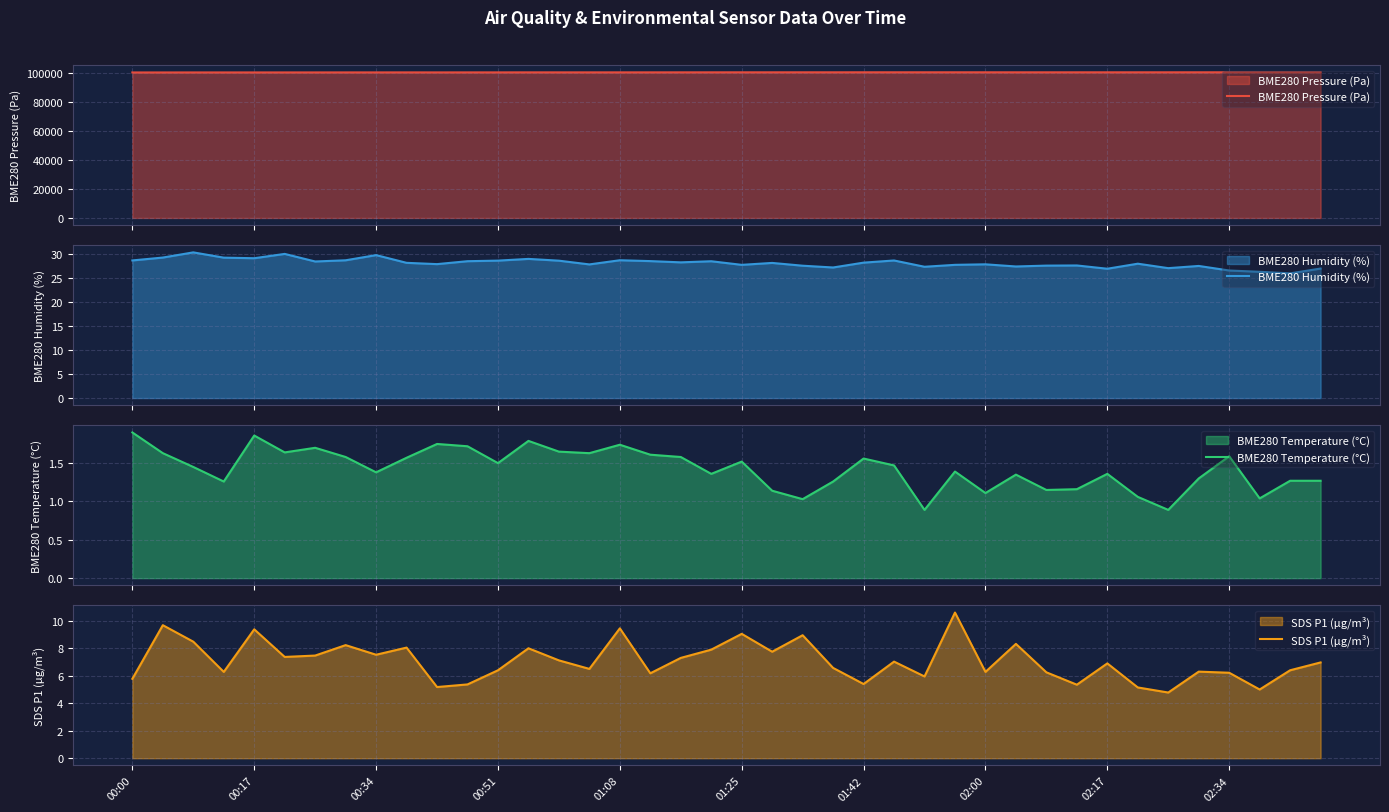

Does the chart display data point markers on the line(s)?

No